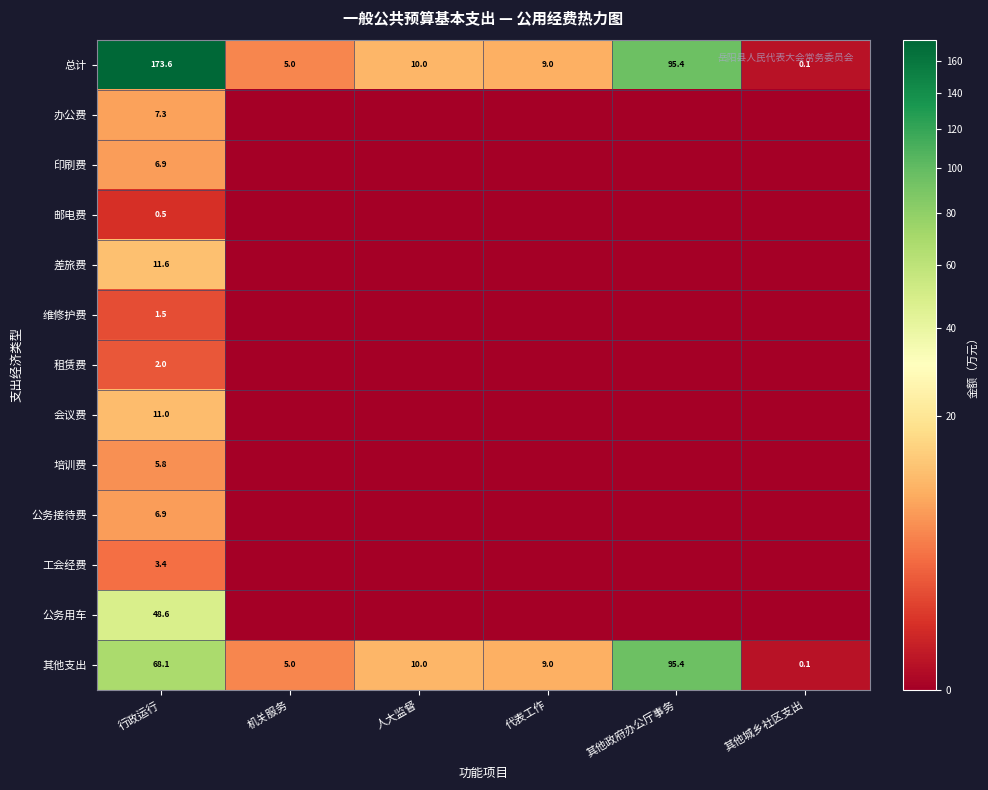

What is the average value of the 总计 series?

48.9